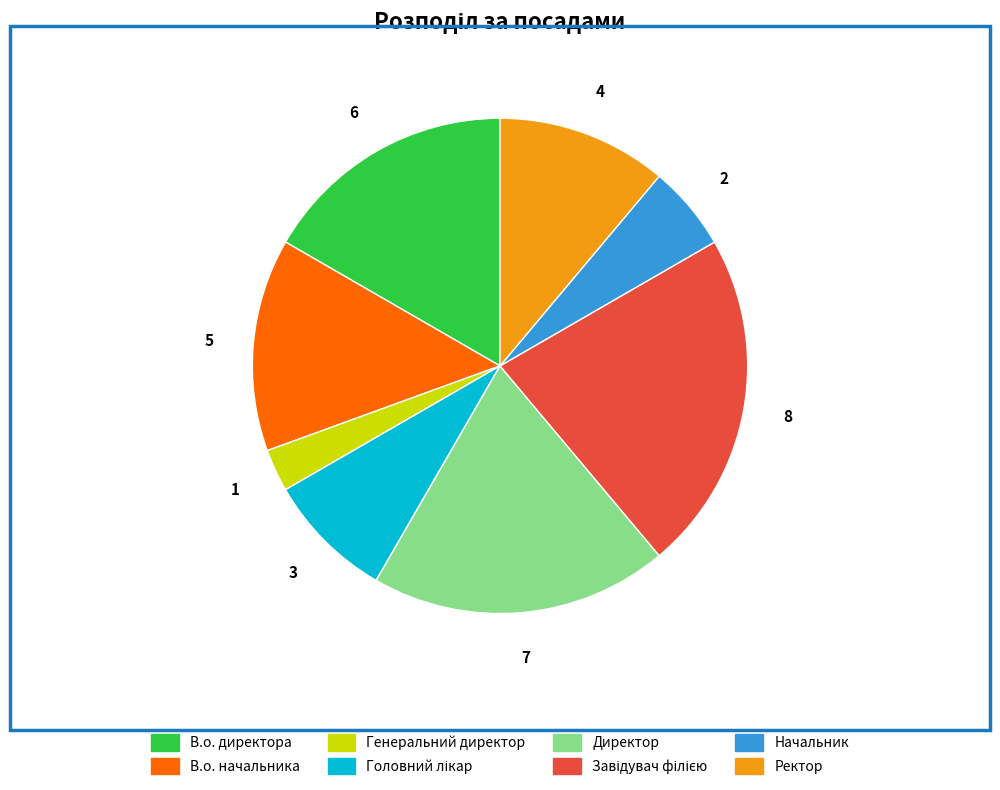

Is Начальник the majority of the pie?

No